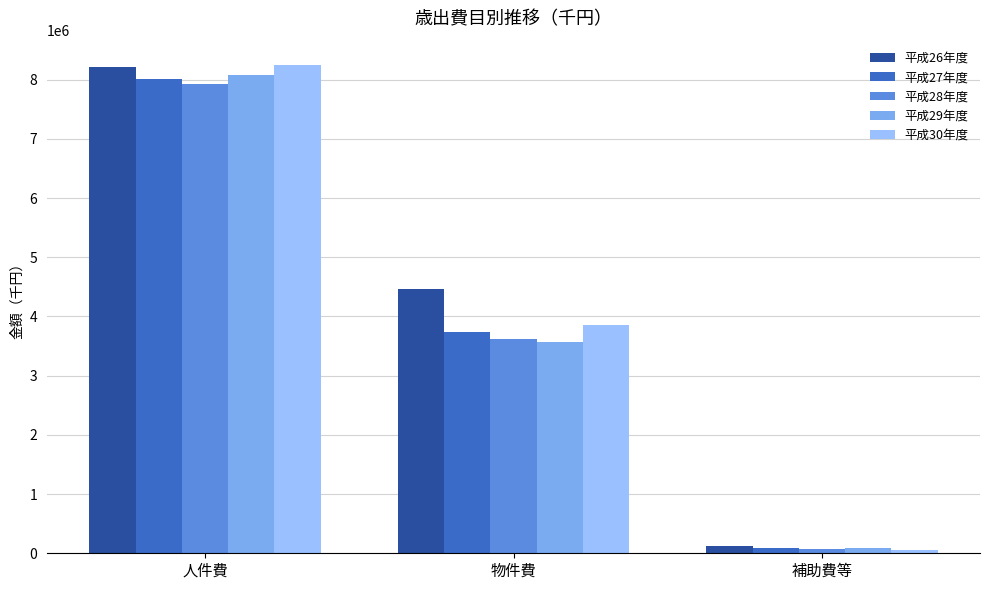

What is the difference between the maximum and minimum values in the 平成26年度 series?

8089031